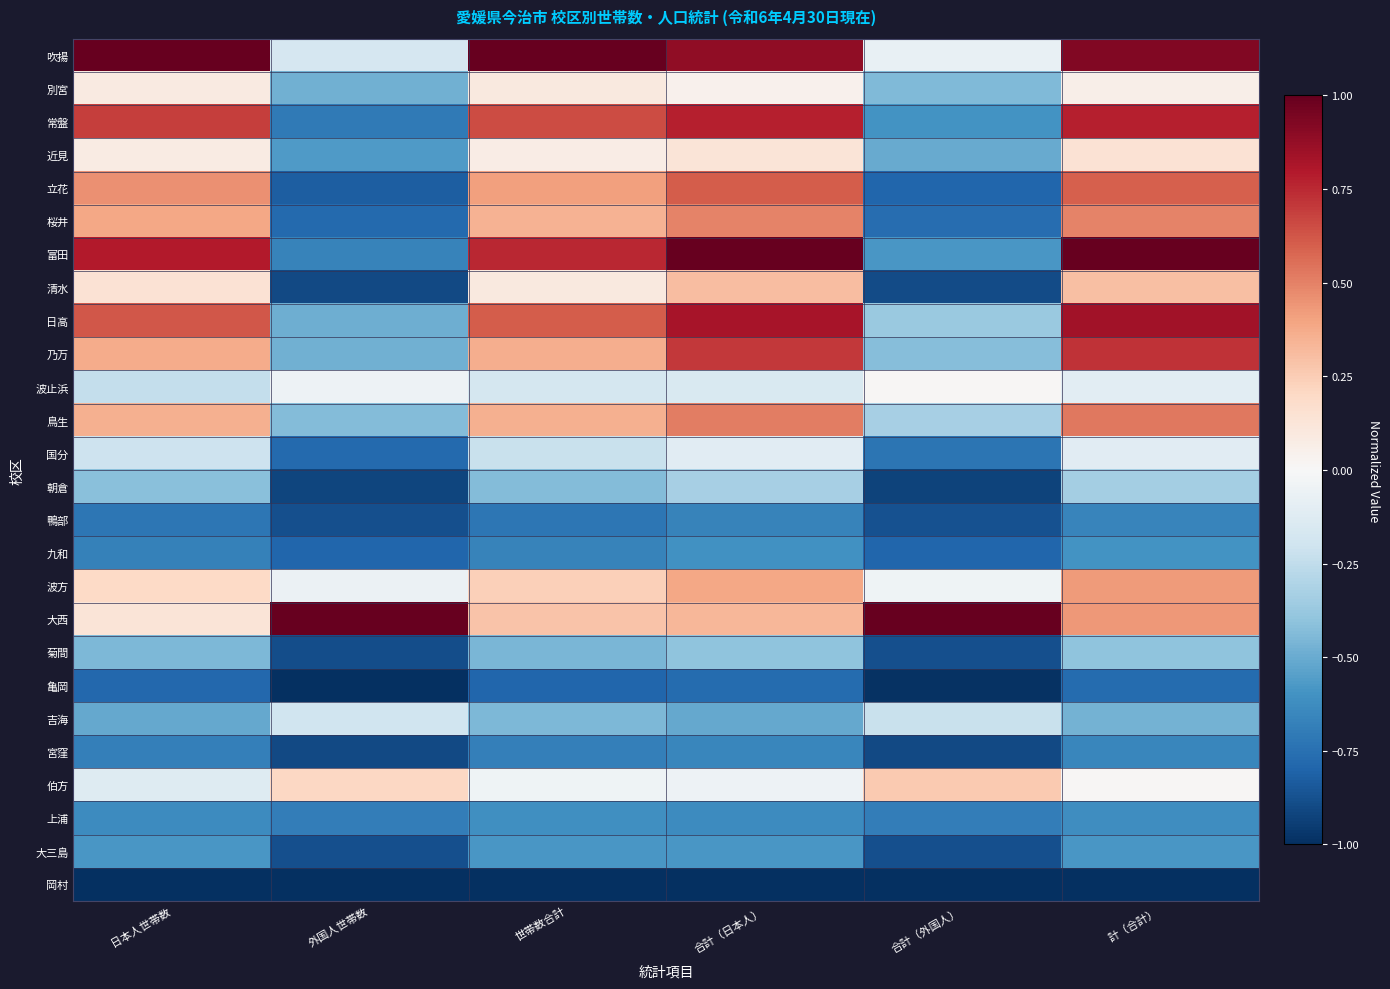

Which series has the largest total across all categories?

吹揚